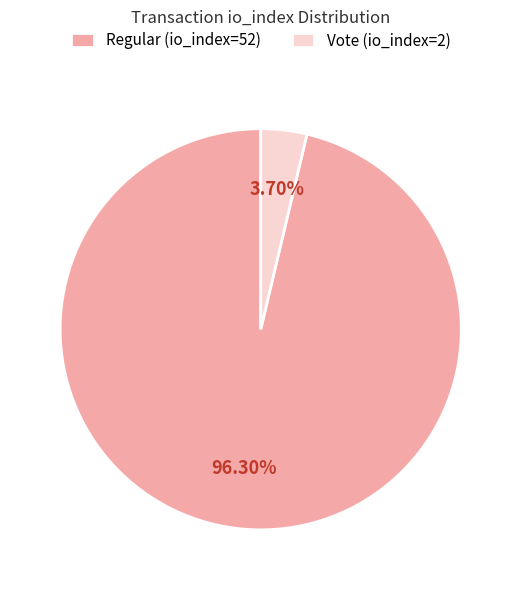

Combined, what portion of the pie is Vote (io_index=2) and Regular (io_index=52)?

100.0%